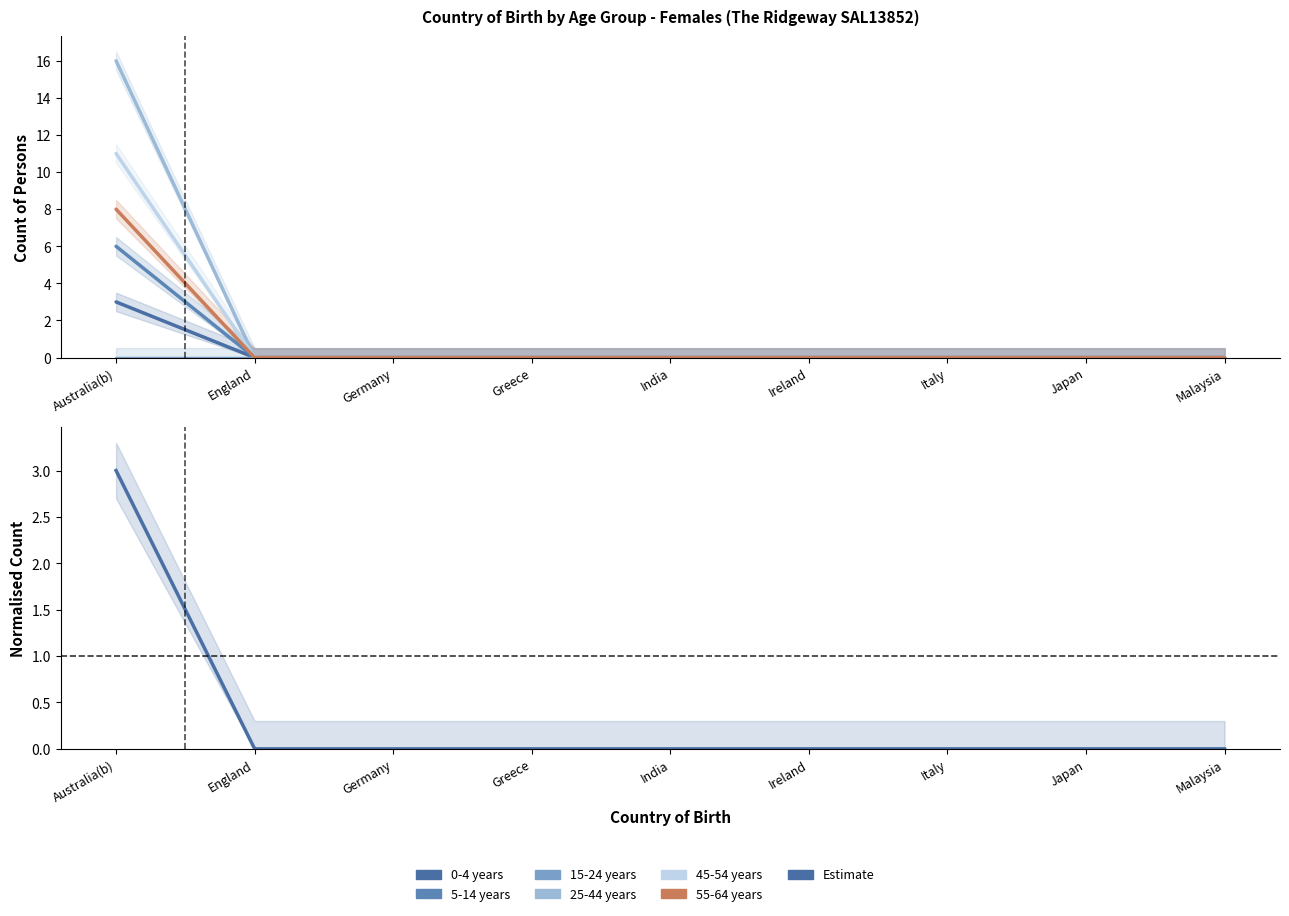

What is the label of the 8th point from the left?

Japan